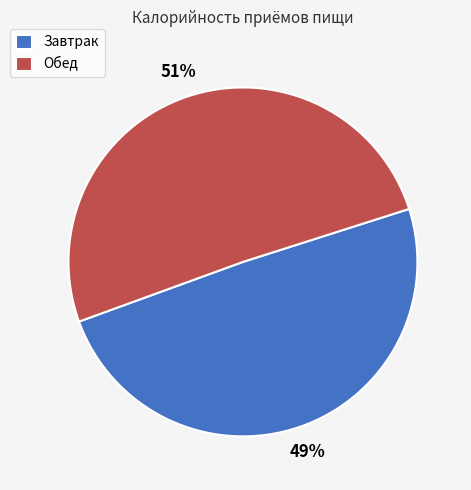

Which has a higher value, Обед or Завтрак?

Обед